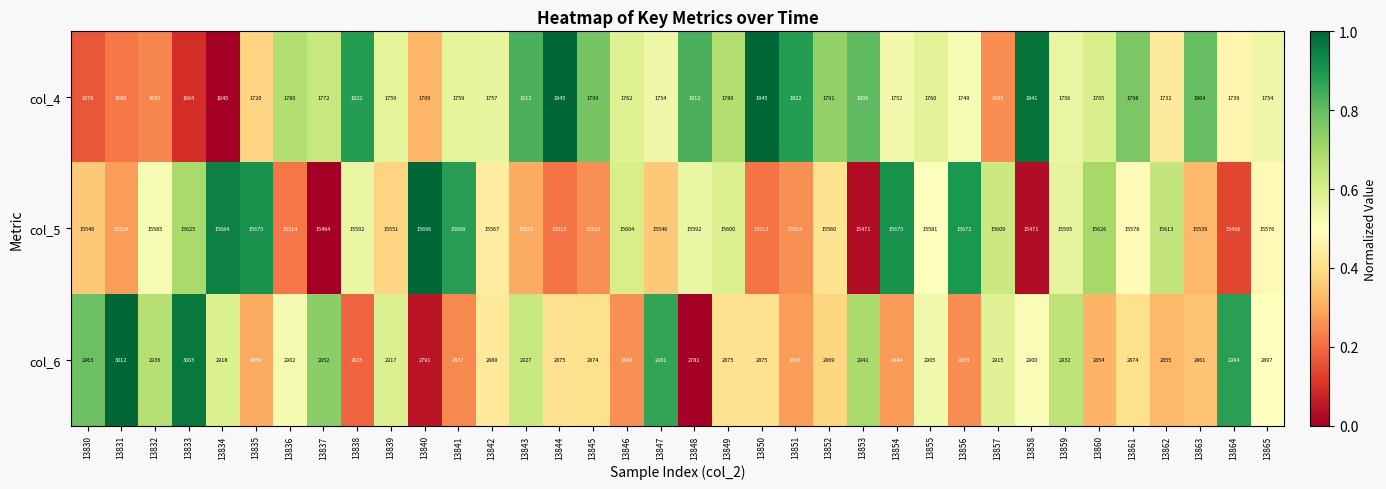

What is the approximate value of col_4 at 13831?

1688